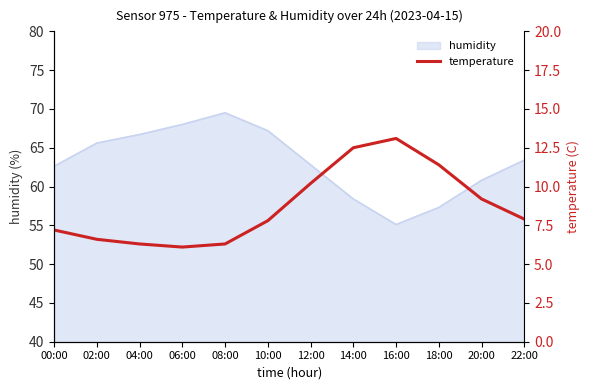

What is the maximum value shown in the chart?

13.1